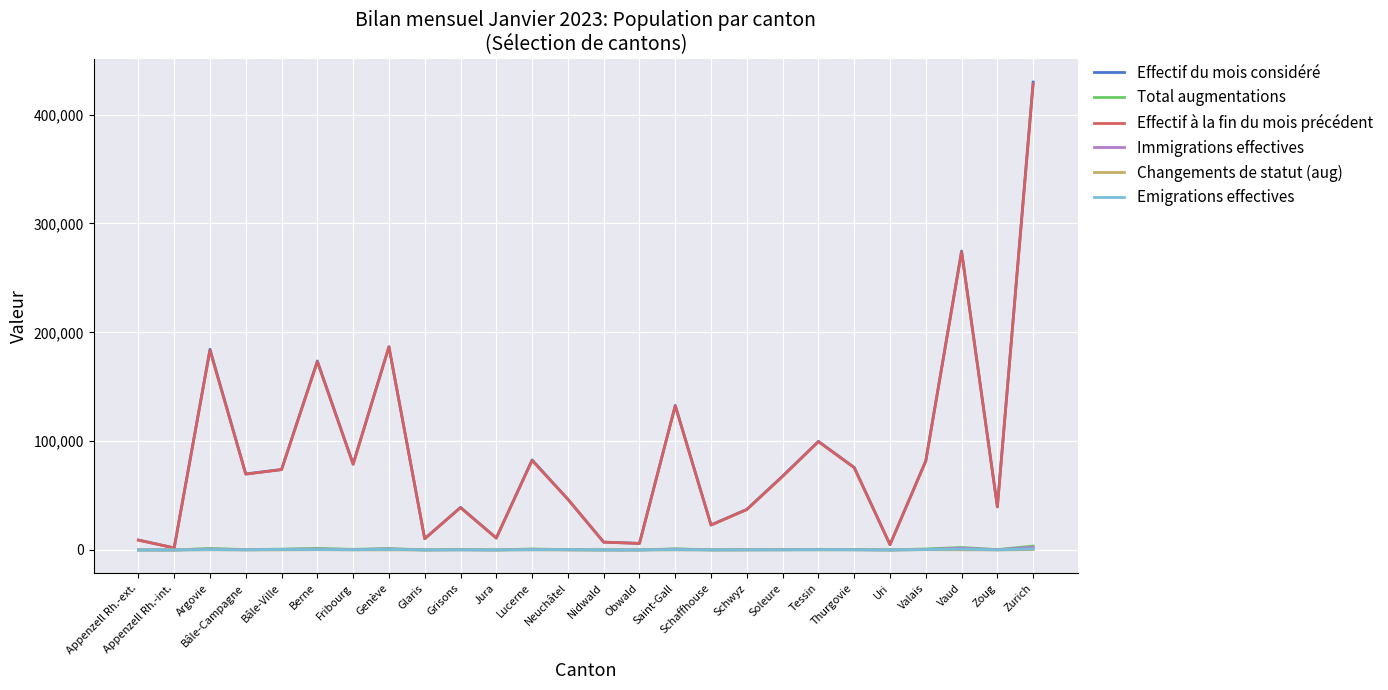

At which category is the sum across all series the highest?

Zurich